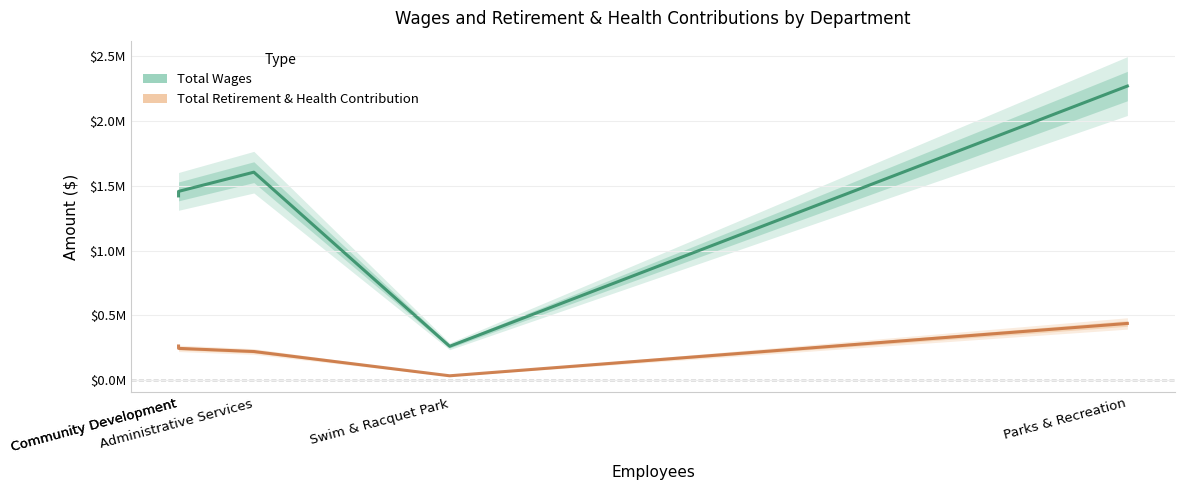

True or false: Total Retirement & Health Contribution and Total Wages intersect in this chart.

False